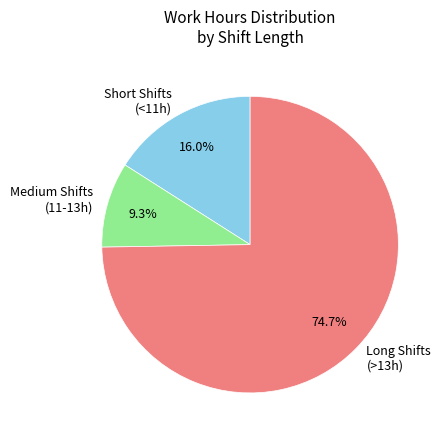

Which has a higher value, Medium Shifts (11-13h) or Long Shifts (>13h)?

Long Shifts (>13h)